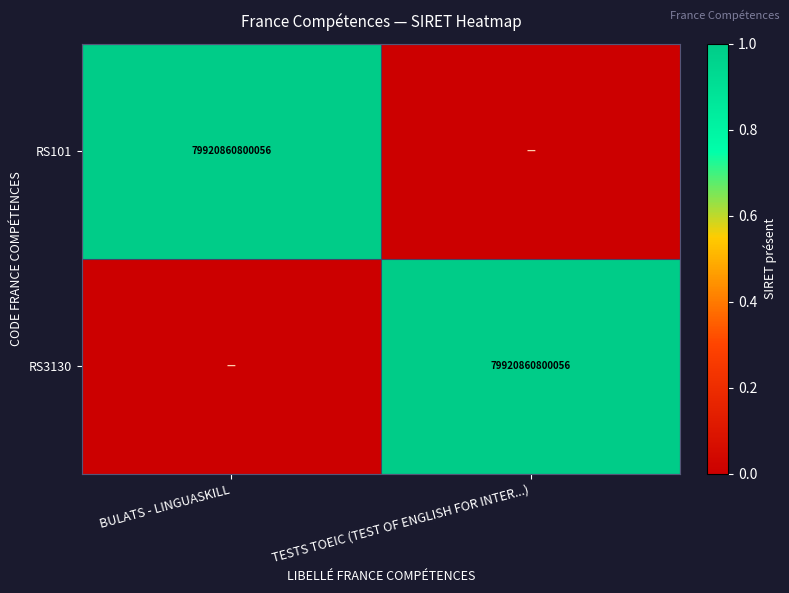

True or false: RS101 has a value of 79920860800056 at BULATS - LINGUASKILL.

True